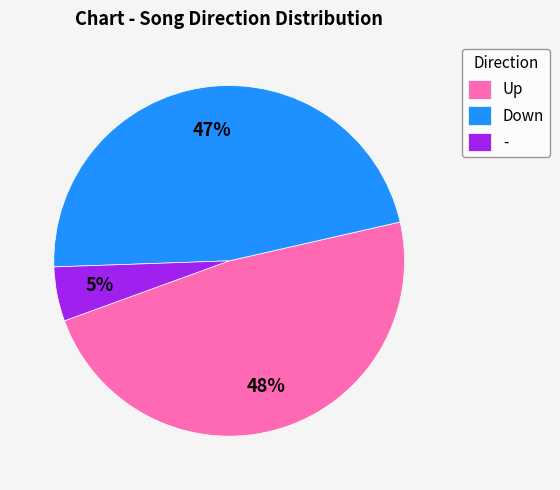

What is the largest slice in the pie chart?

Up